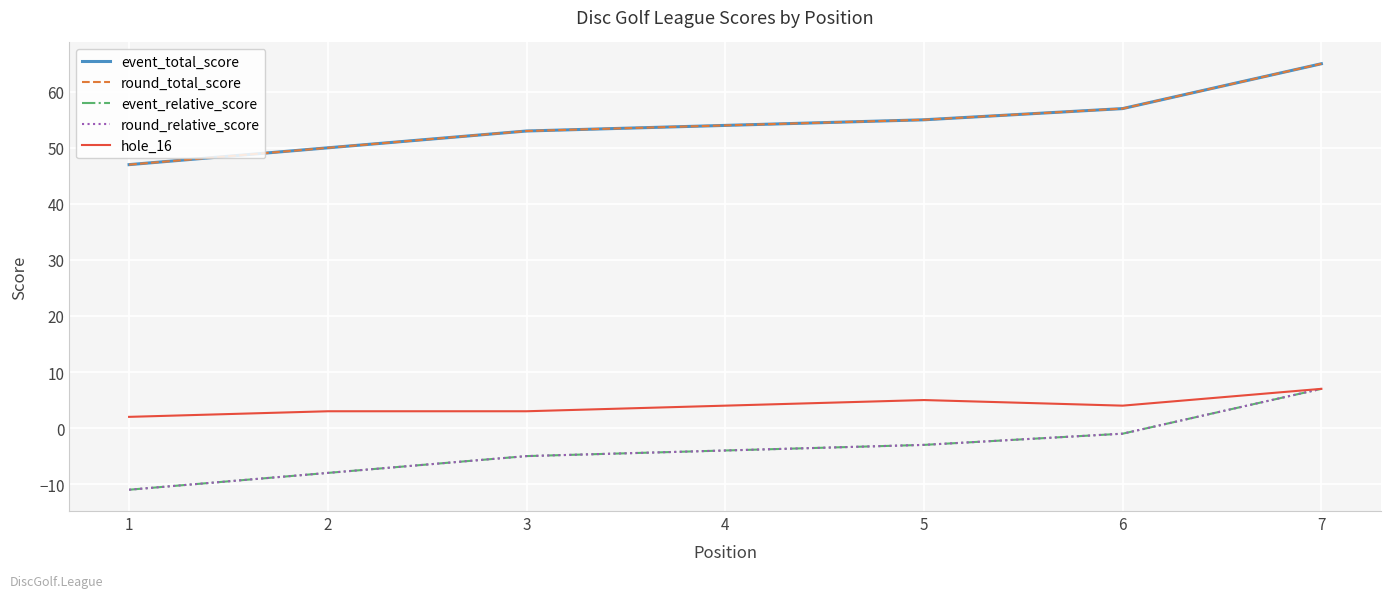

At which label is hole_16 closest to 4?

4